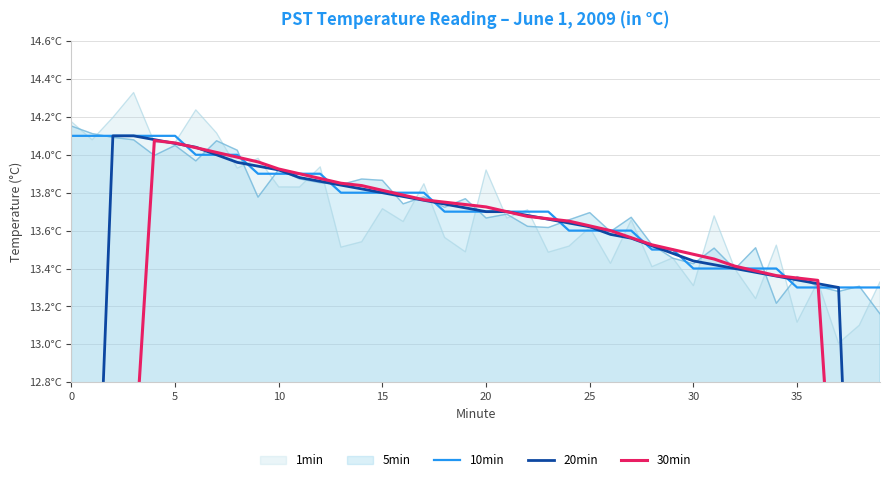

What is the label of the 20th point from the right?

20